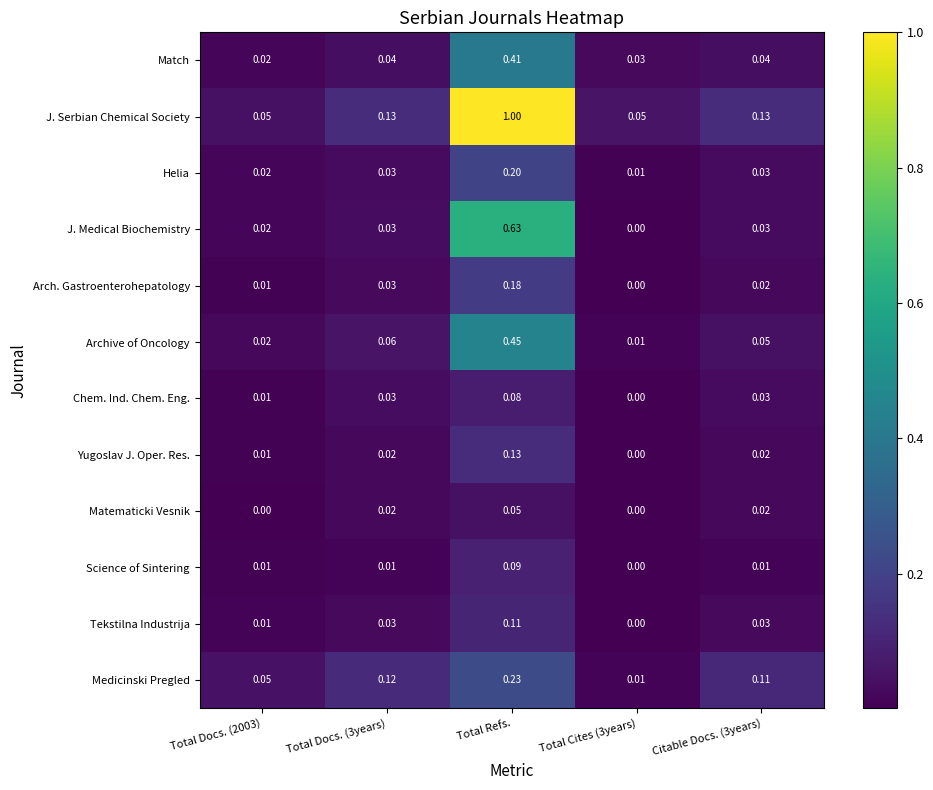

Which label corresponds to the largest value in the chart?

Total Refs.